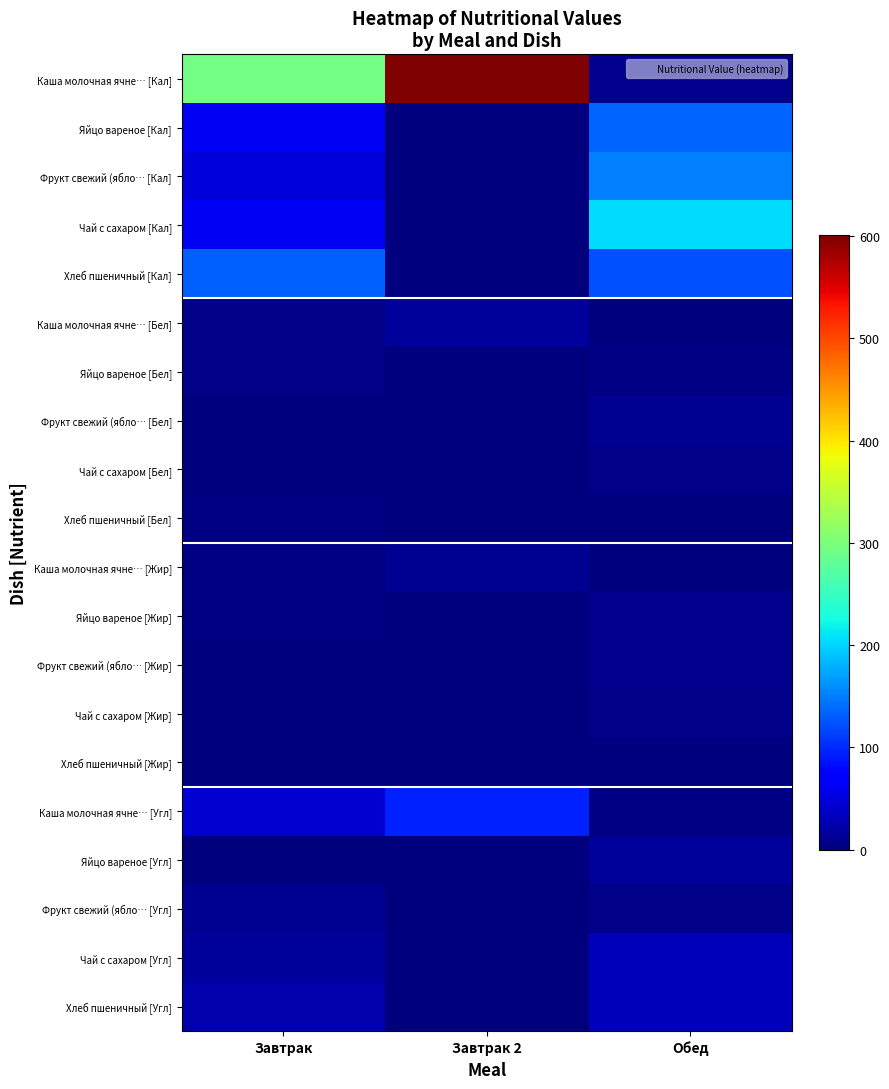

Which series has the largest total across all categories?

Каша молочная ячне… [Кал]